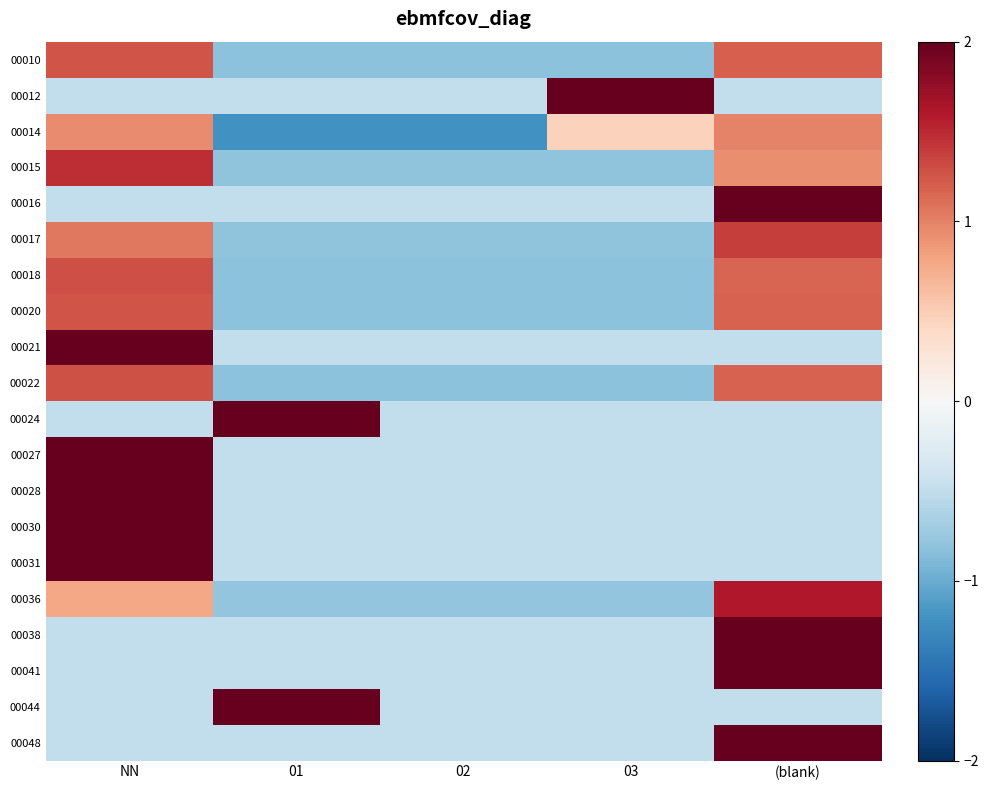

Reading left to right, transcribe all the data shown in this chart.

00010: NN=1.3	01=-0.8	02=-0.8	03=-0.8	(blank)=1.2
00012: NN=-0.5	01=-0.5	02=-0.5	03=2.0	(blank)=-0.5
00014: NN=0.9	01=-1.2	02=-1.2	03=0.5	(blank)=1.0
00015: NN=1.5	01=-0.8	02=-0.8	03=-0.8	(blank)=0.9
00016: NN=-0.5	01=-0.5	02=-0.5	03=-0.5	(blank)=2.0
00017: NN=1.1	01=-0.8	02=-0.8	03=-0.8	(blank)=1.4
00018: NN=1.3	01=-0.8	02=-0.8	03=-0.8	(blank)=1.2
00020: NN=1.3	01=-0.8	02=-0.8	03=-0.8	(blank)=1.2
00021: NN=2.0	01=-0.5	02=-0.5	03=-0.5	(blank)=-0.5
00022: NN=1.3	01=-0.8	02=-0.8	03=-0.8	(blank)=1.2
00024: NN=-0.5	01=2.0	02=-0.5	03=-0.5	(blank)=-0.5
00027: NN=2.0	01=-0.5	02=-0.5	03=-0.5	(blank)=-0.5
00028: NN=2.0	01=-0.5	02=-0.5	03=-0.5	(blank)=-0.5
00030: NN=2.0	01=-0.5	02=-0.5	03=-0.5	(blank)=-0.5
00031: NN=2.0	01=-0.5	02=-0.5	03=-0.5	(blank)=-0.5
00036: NN=0.8	01=-0.8	02=-0.8	03=-0.8	(blank)=1.6
00038: NN=-0.5	01=-0.5	02=-0.5	03=-0.5	(blank)=2.0
00041: NN=-0.5	01=-0.5	02=-0.5	03=-0.5	(blank)=2.0
00044: NN=-0.5	01=2.0	02=-0.5	03=-0.5	(blank)=-0.5
00048: NN=-0.5	01=-0.5	02=-0.5	03=-0.5	(blank)=2.0